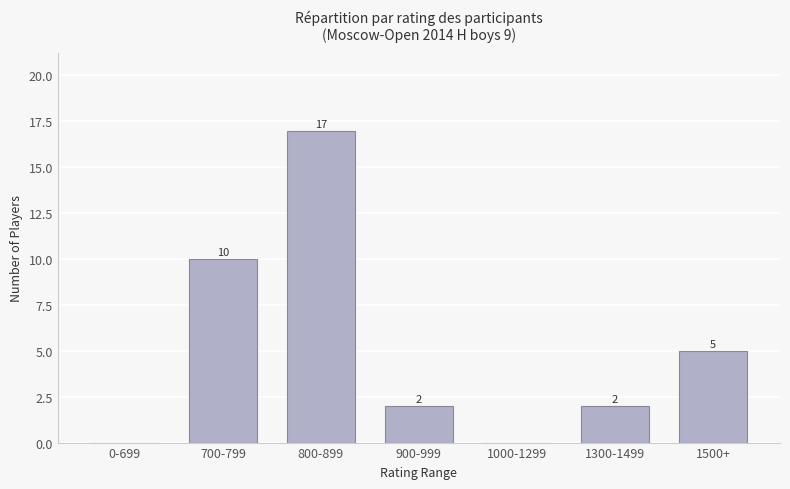

The chart shows a value of 7 at 1500+. True or false?

False